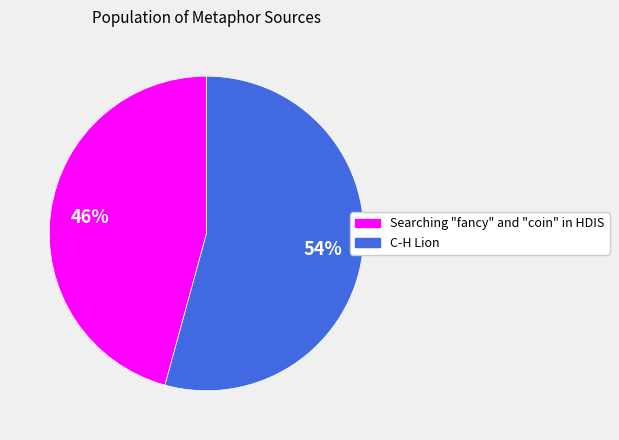

Which has a higher value, Searching "fancy" and "coin" in HDIS or C-H Lion?

C-H Lion